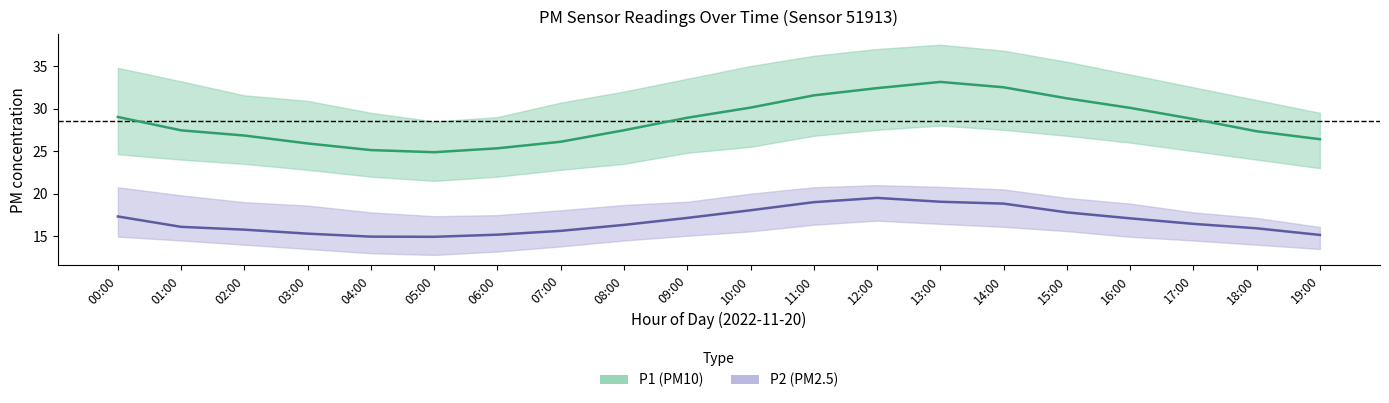

Is it true that P2_lower equals 13.2 at 06:00?

True